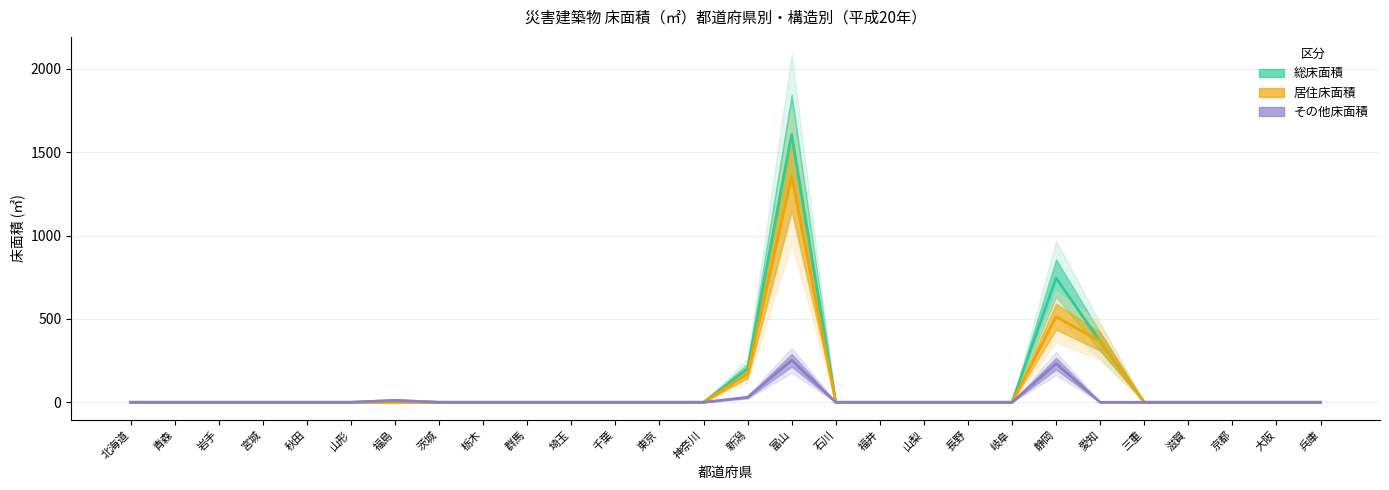

At which label does その他床面積 reach its minimum?

北海道